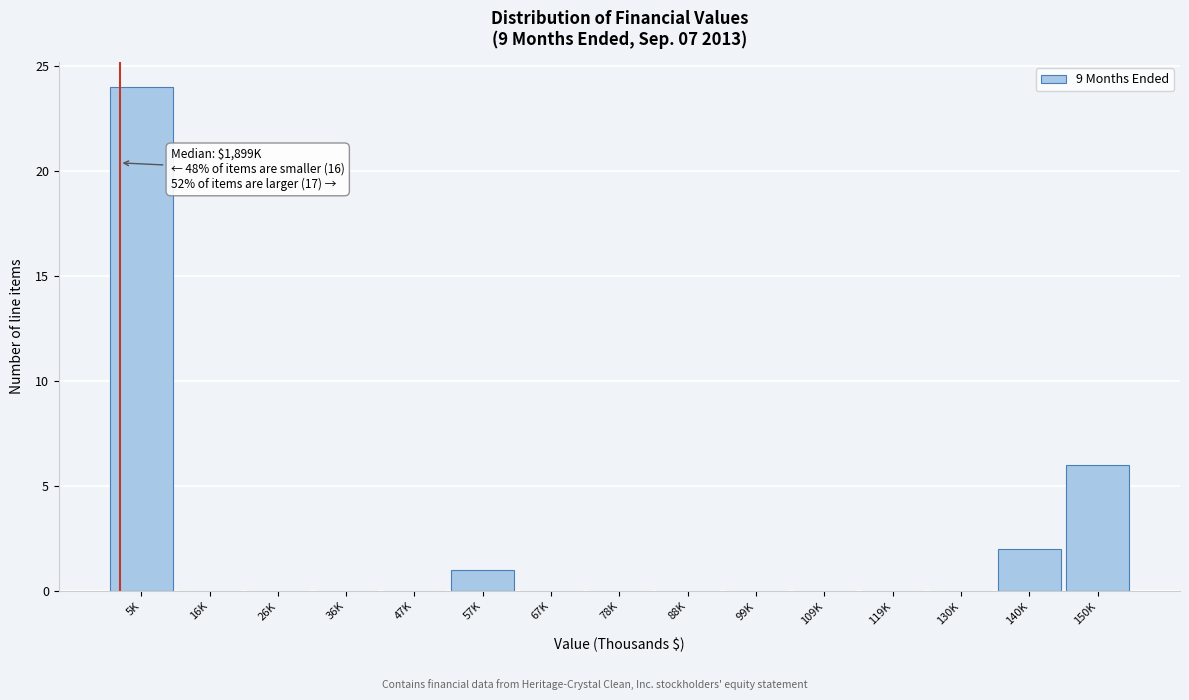

Reading right to left, what are all the values shown in this chart?

150K=6	140K=2	130K=0	119K=0	109K=0	99K=0	88K=0	78K=0	67K=0	57K=1	47K=0	36K=0	26K=0	16K=0	5K=24